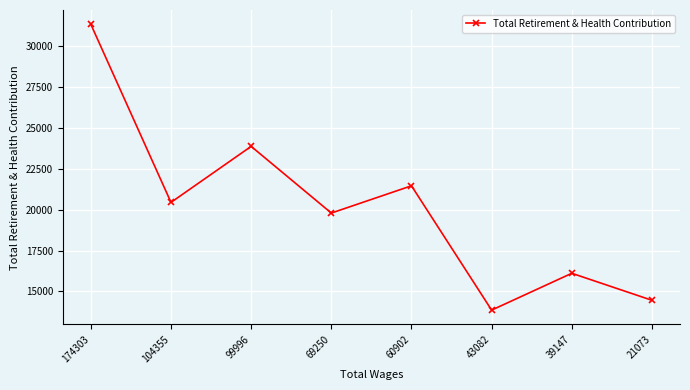

At which category does the chart reach its peak across all series?

174303